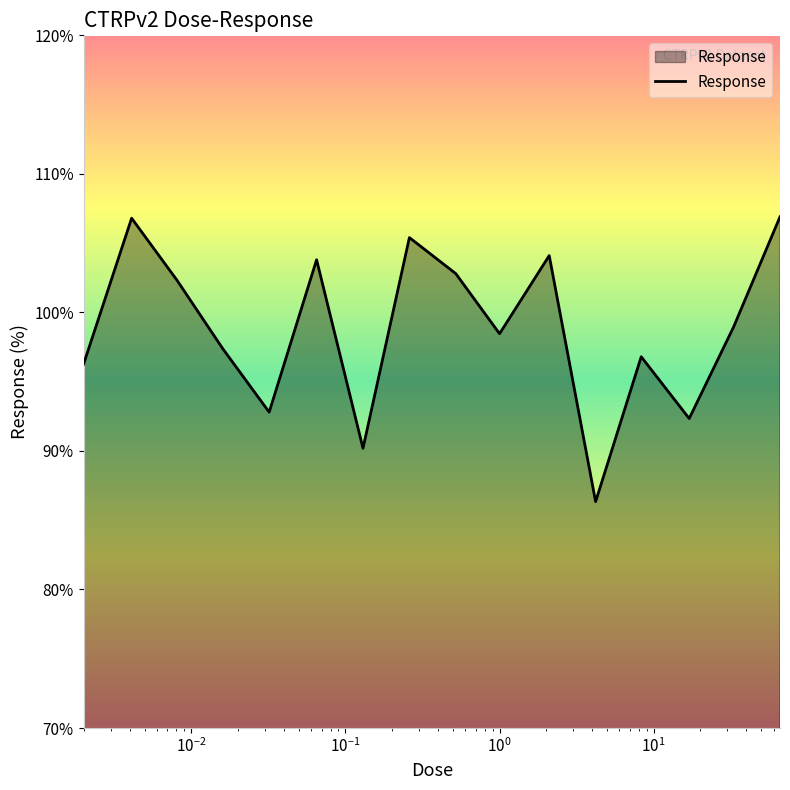

What is the minimum value shown in the chart?

86.3